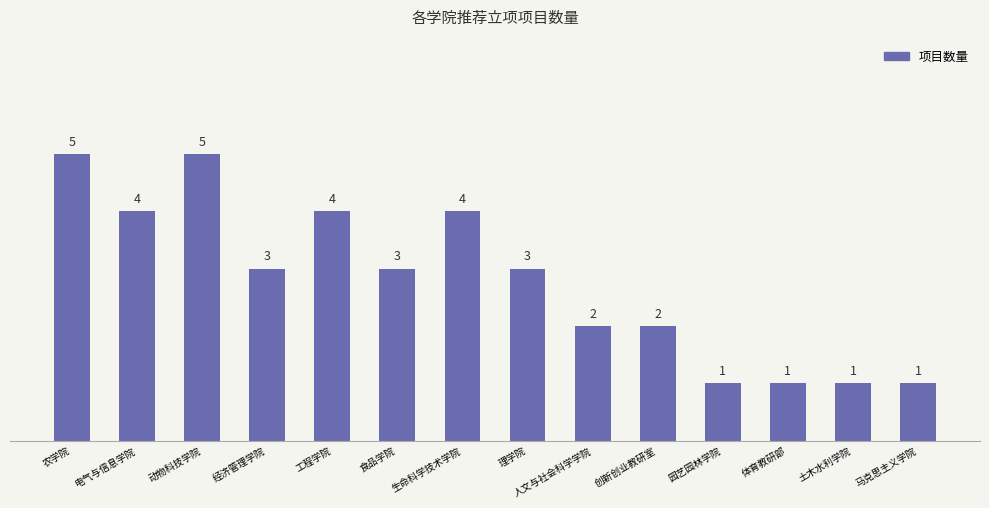

True or false: the data shows 2 at 人文与社会科学学院.

True